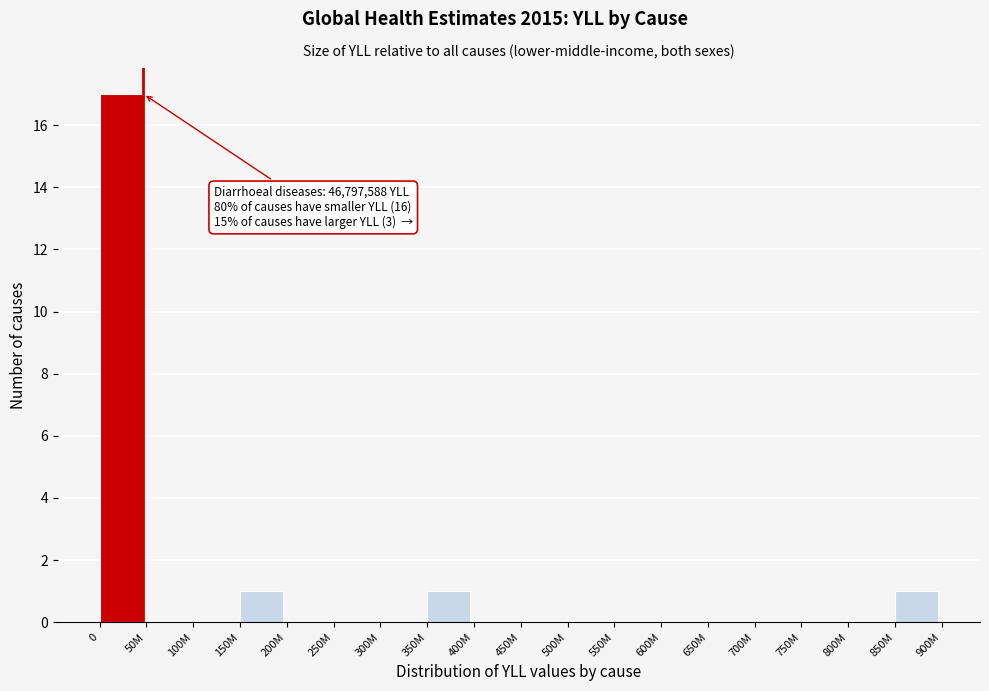

Reading left to right, list all the values displayed in this chart.

0=17	50M=0	100M=0	150M=1	200M=0	250M=0	300M=0	350M=1	400M=0	450M=0	500M=0	550M=0	600M=0	650M=0	700M=0	750M=0	800M=0	850M=1